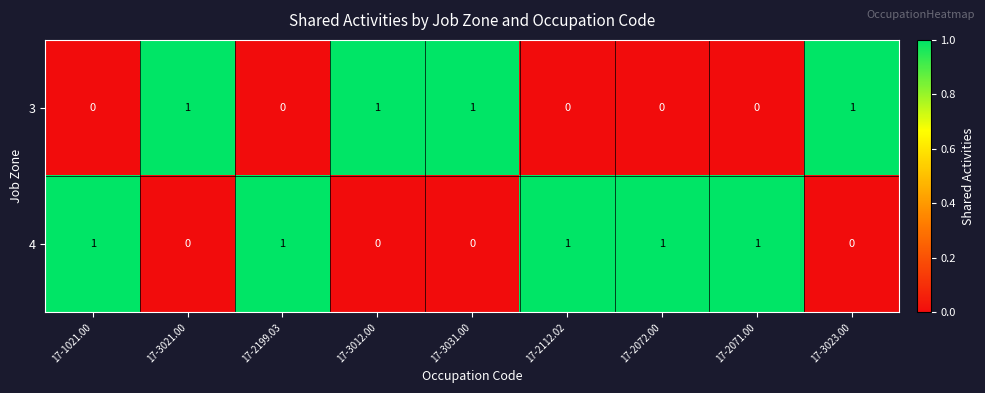

At how many categories does at least one series exceed 0?

9